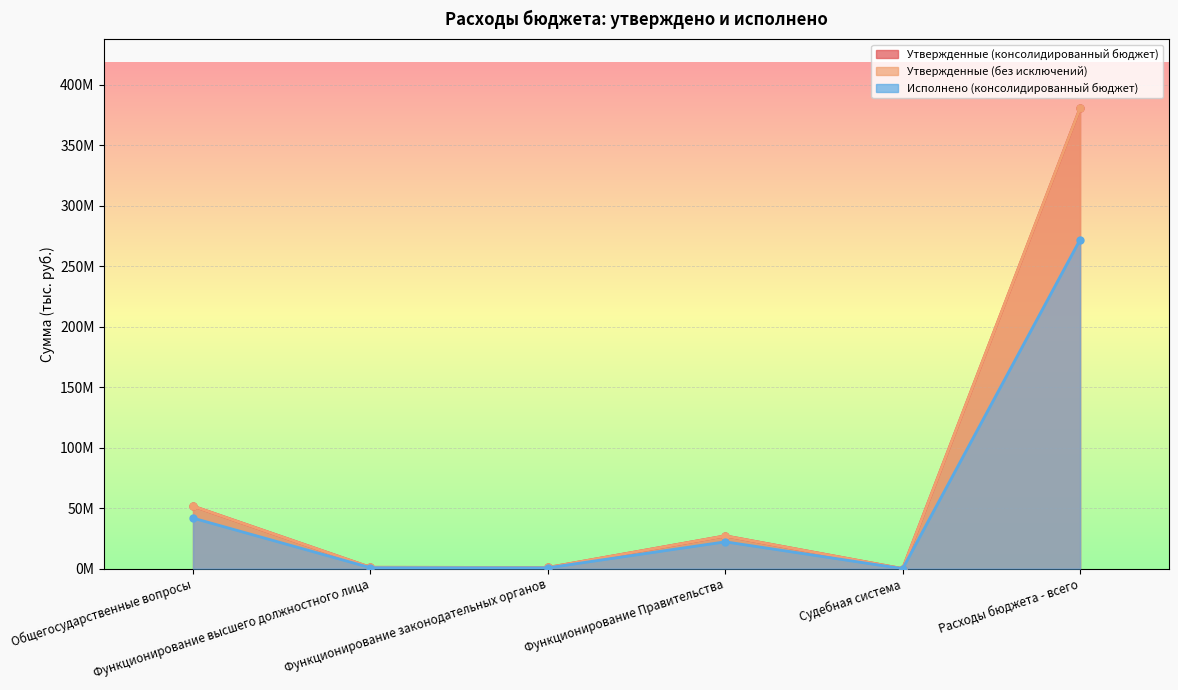

In Утвержденные (без исключений), how many points are higher than both neighbors (excluding endpoints)?

1